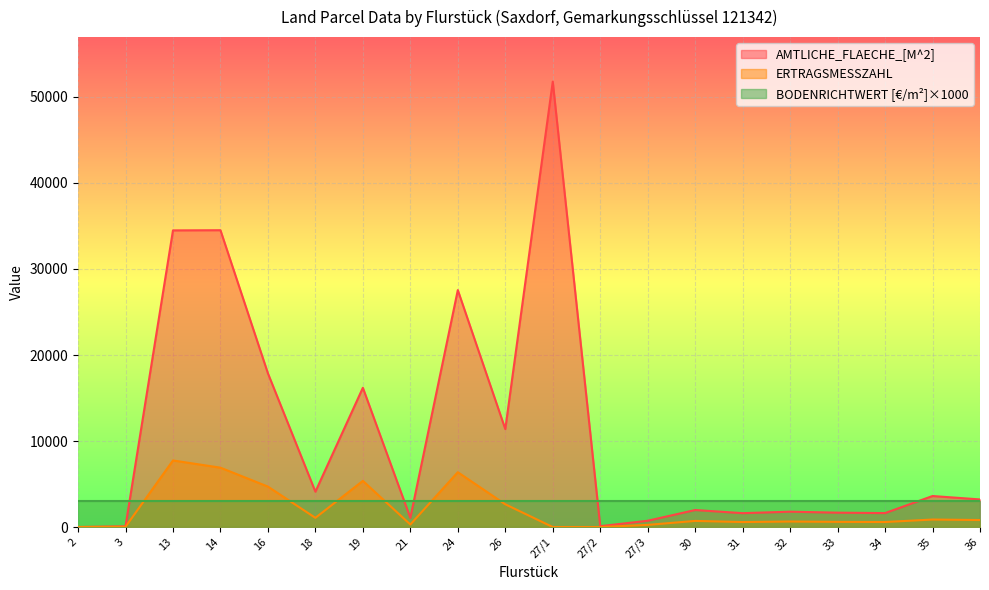

List the labels in order of AMTLICHE_FLAECHE_[M^2] value, largest first.

27/1, 14, 13, 24, 16, 19, 26, 18, 35, 36, 30, 32, 33, 34, 31, 21, 27/3, 27/2, 3, 2